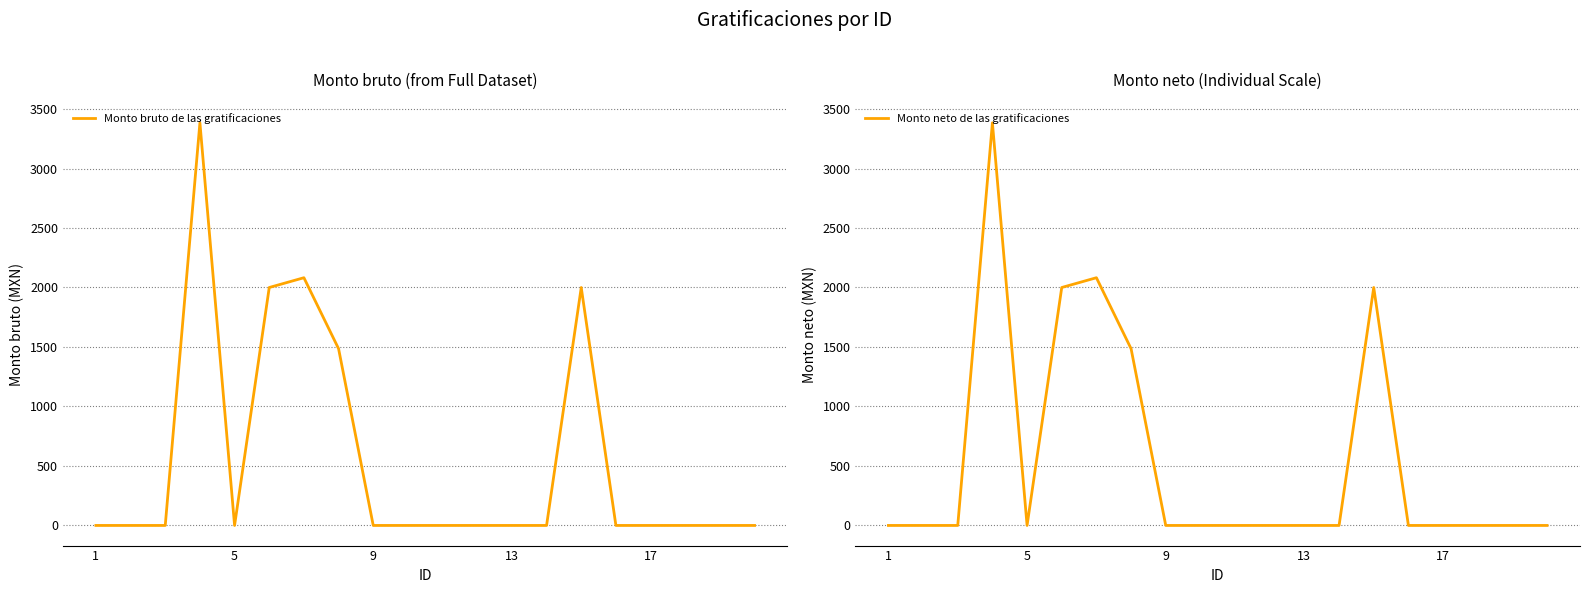

At 13, list the series in order from smallest to largest.

Monto bruto de las gratificaciones, Monto neto de las gratificaciones